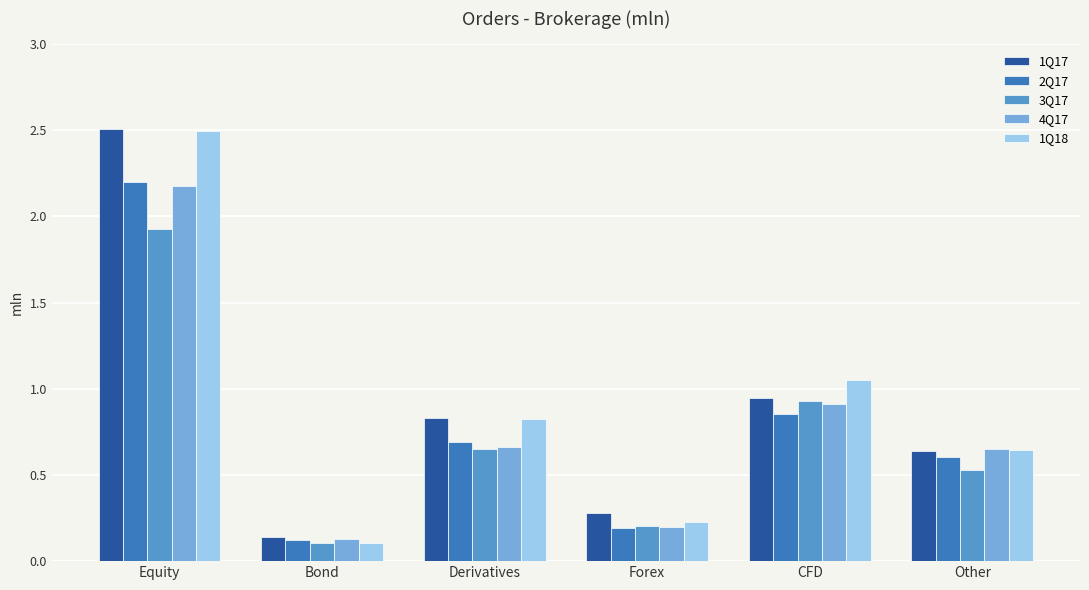

What is the sum of the 1Q17 values at Forex and Equity?

2.8